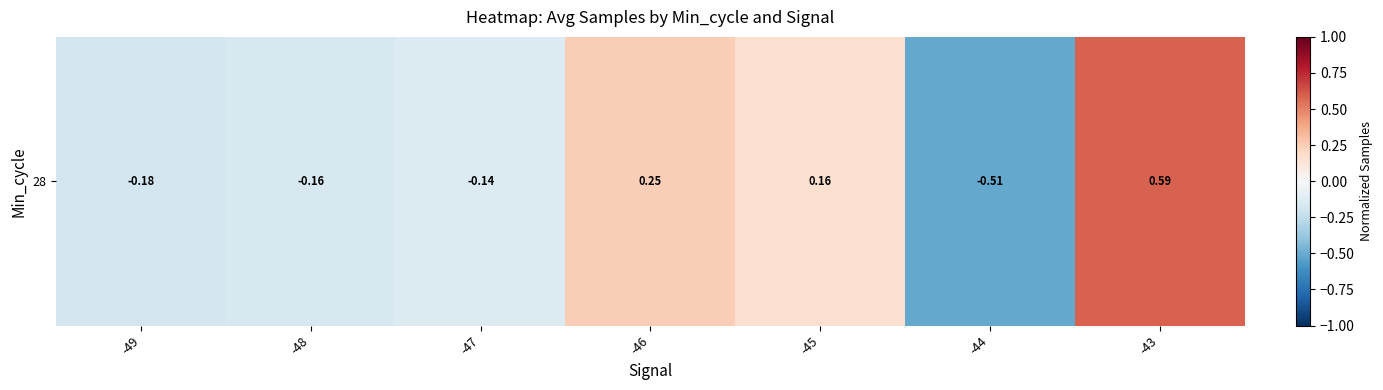

Is it true that the value at -45 is 0.2?

False